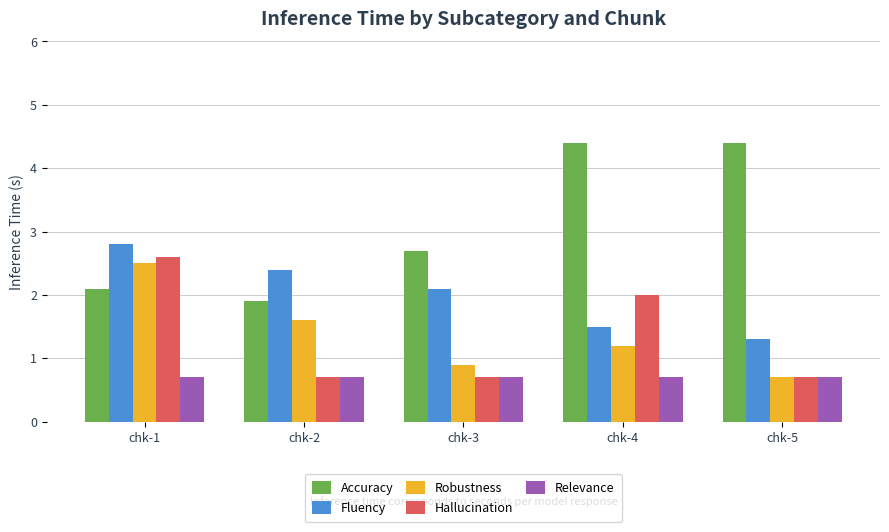

Between chk-1 and chk-4, which series saw the biggest shift?

Accuracy